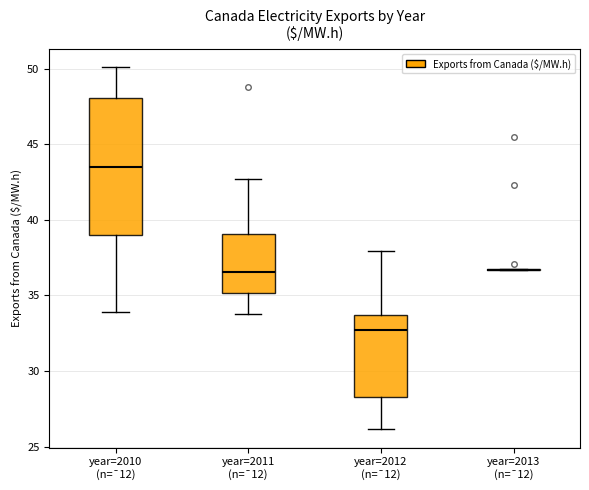

Where does the upper whisker of the box for year=2011 (n=¯12) end on the y-axis? The values are not printed on the chart, so give them approximately, as read against the axis.

42.5